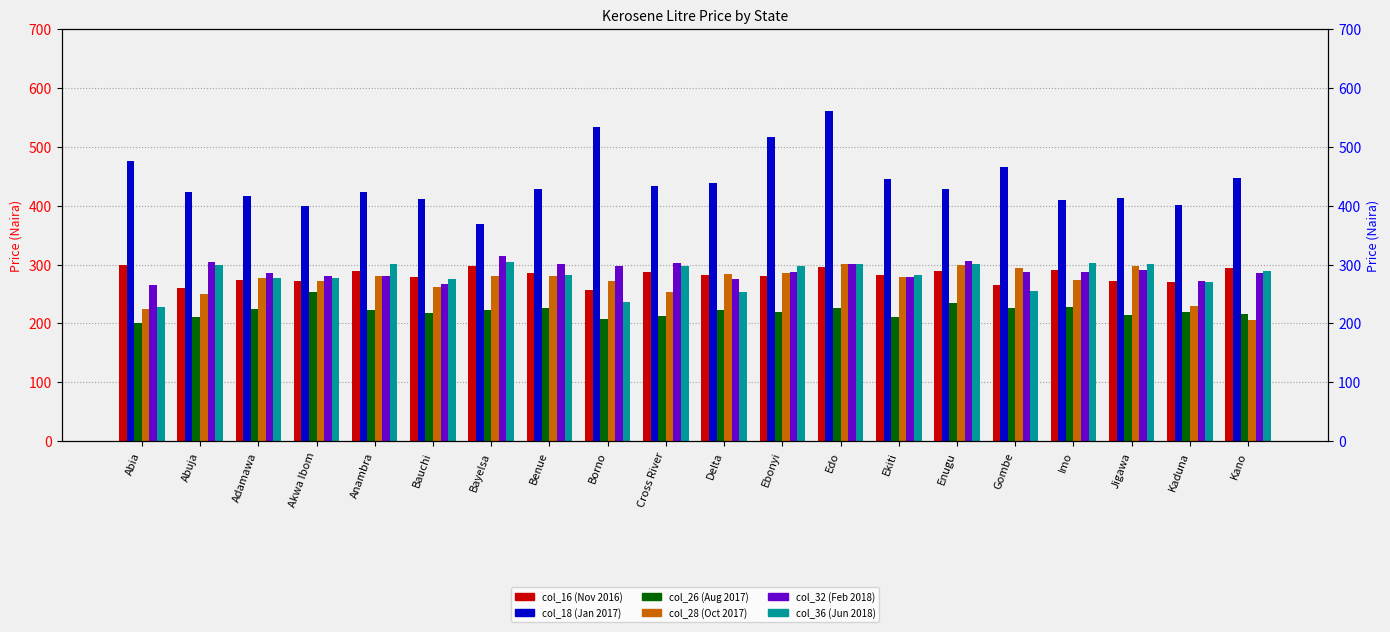

Read the col_32 value at Ekiti.

278.9